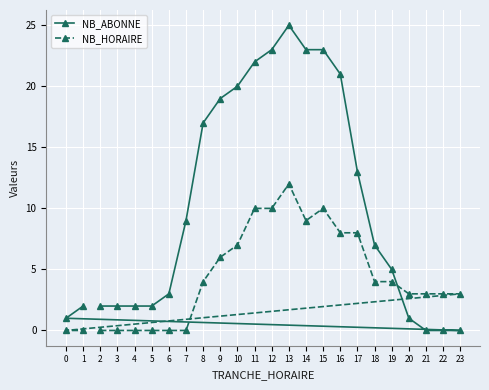

How many distinct data groups are displayed?

2